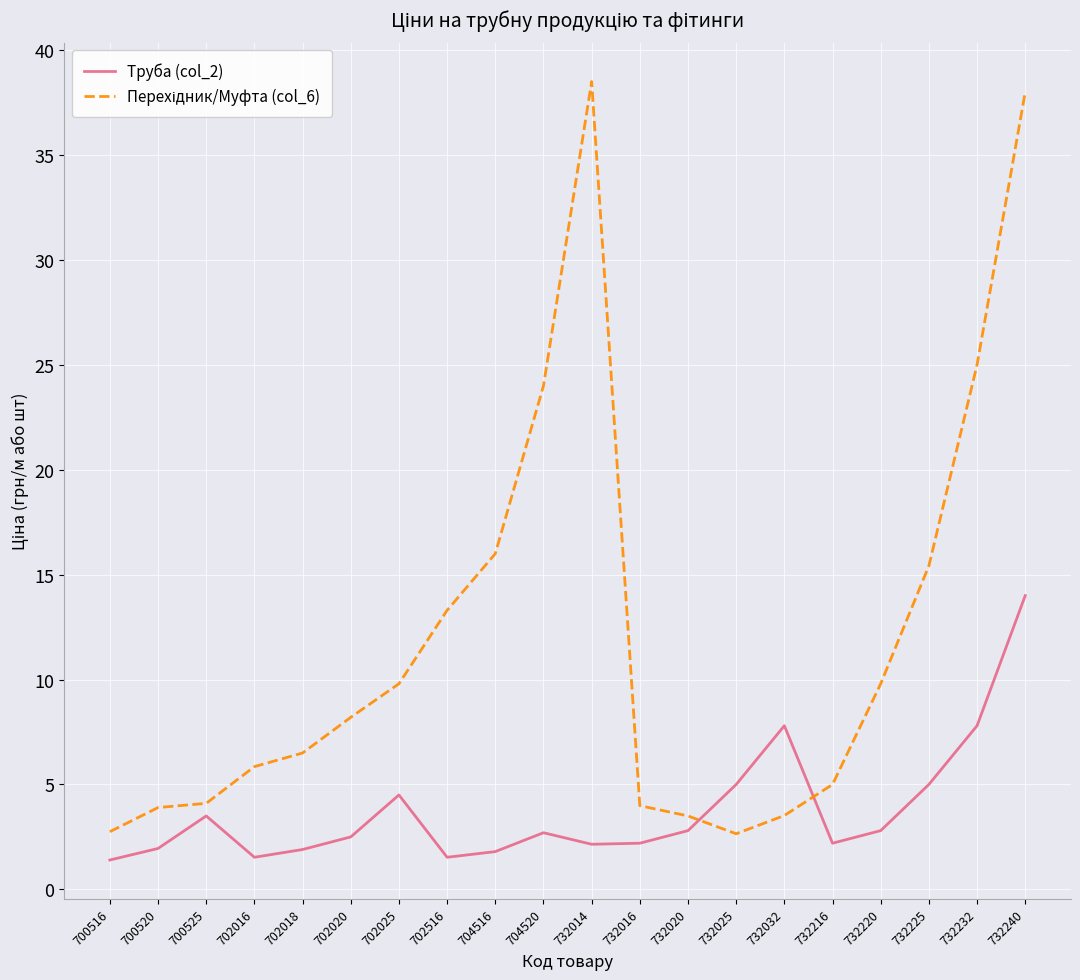

What is the difference between the highest and lowest values at 702016?

4.3